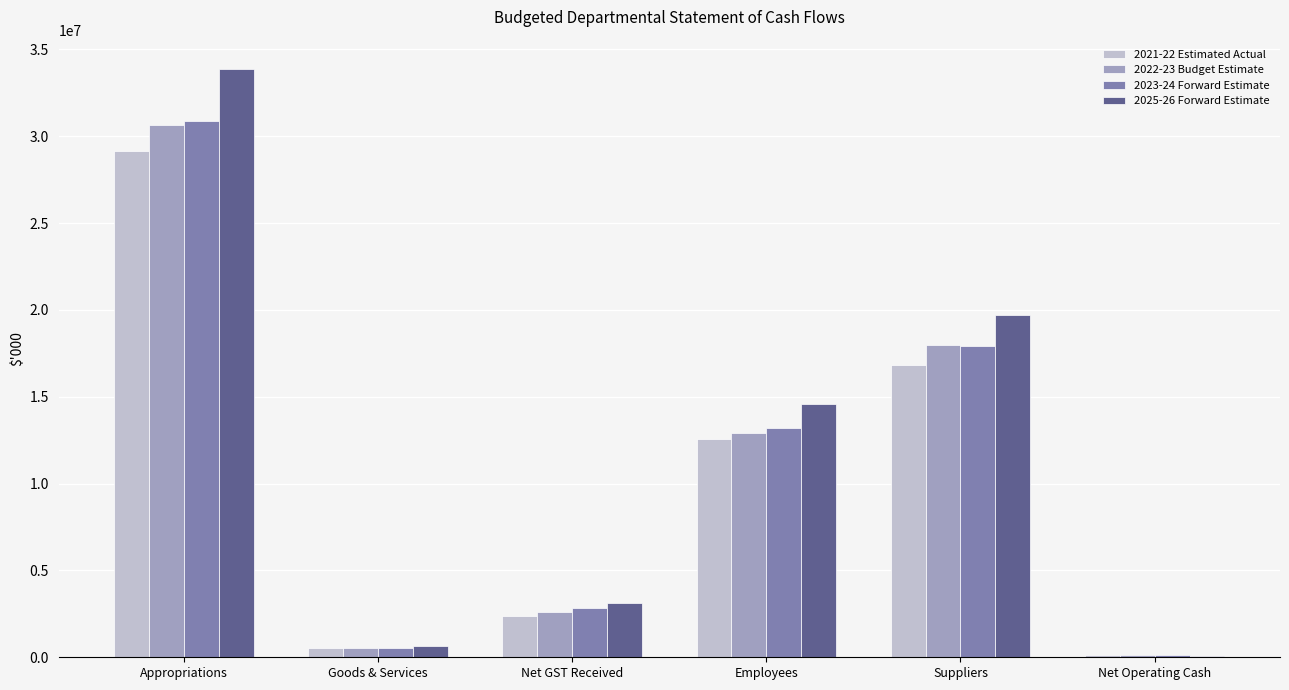

The 2025-26 Forward Estimate series shows 14577906 at Employees. True or false?

True